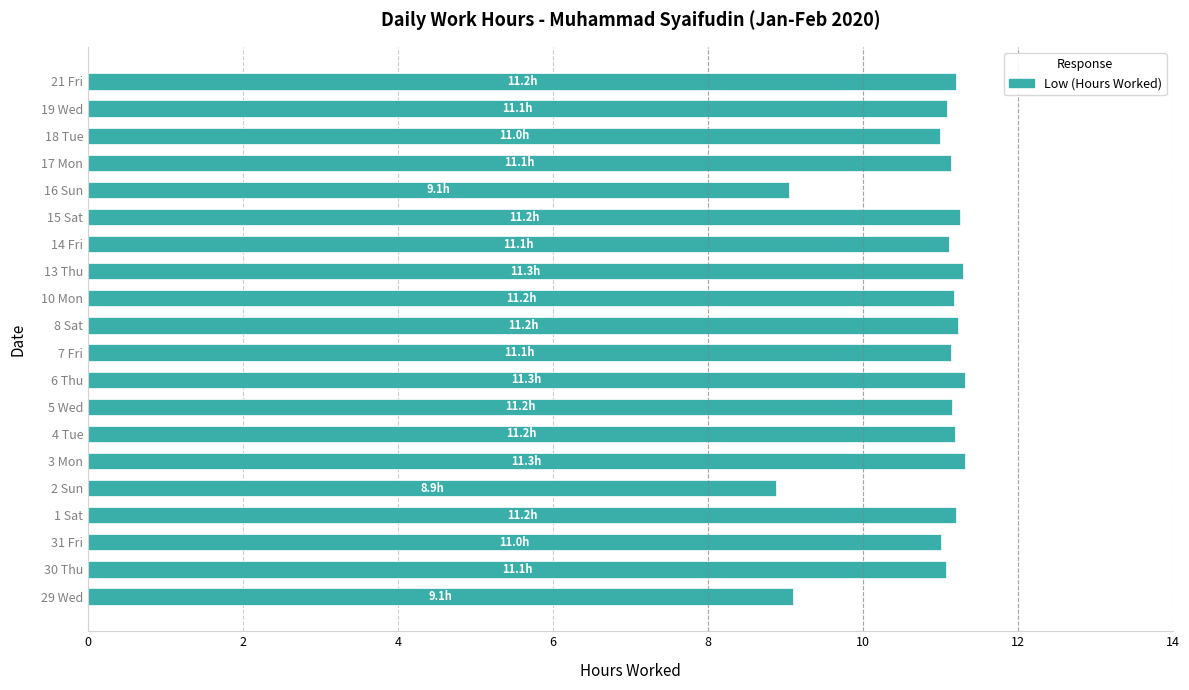

Approximately how many times larger is the value at 30 Thu compared to 29 Wed?

1.2